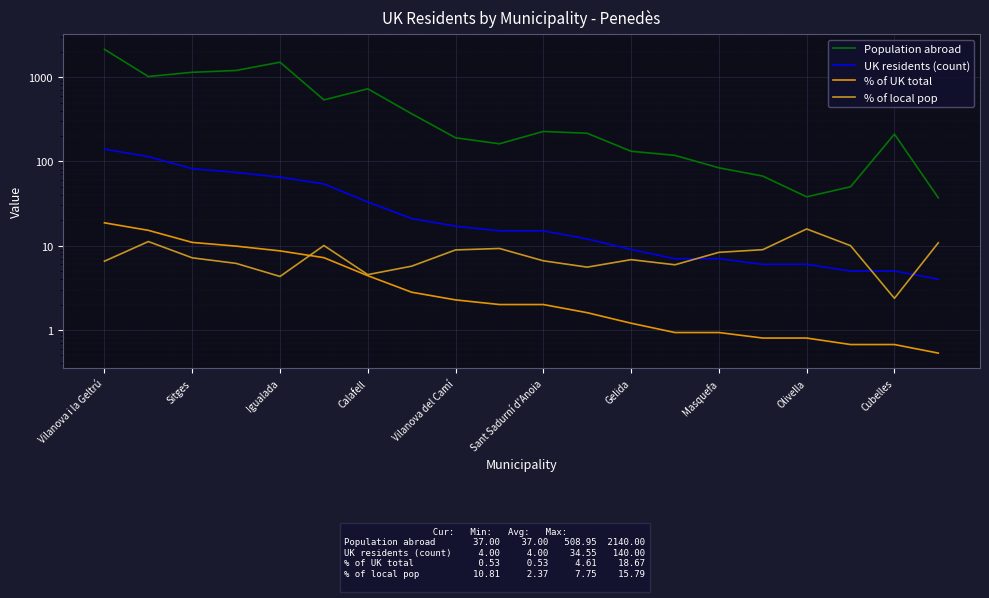

What are all the series names shown in the legend?

Population abroad, UK residents (count), % of UK total, % of local pop